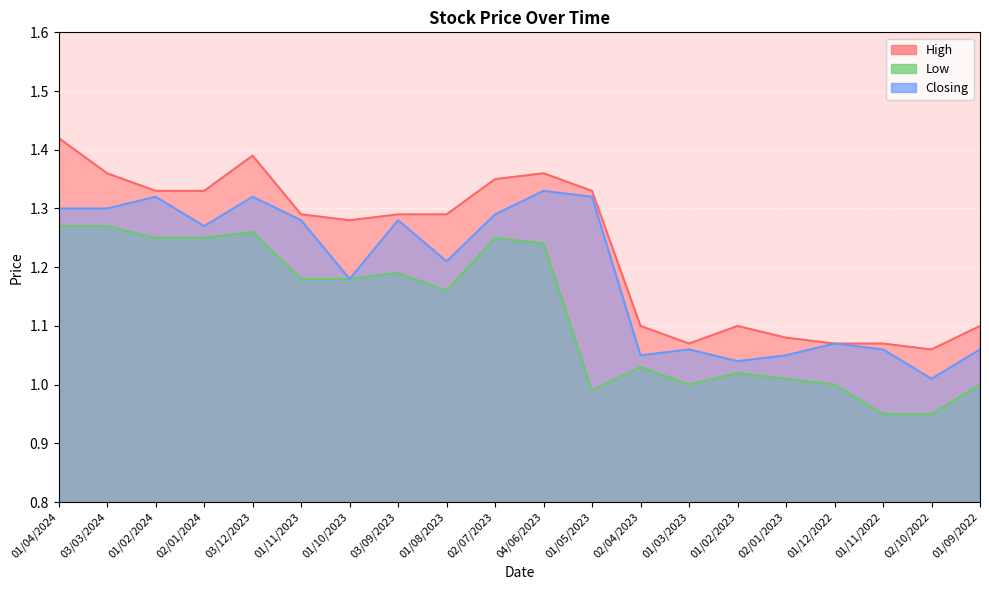

Which series has the widest spread of values?

High